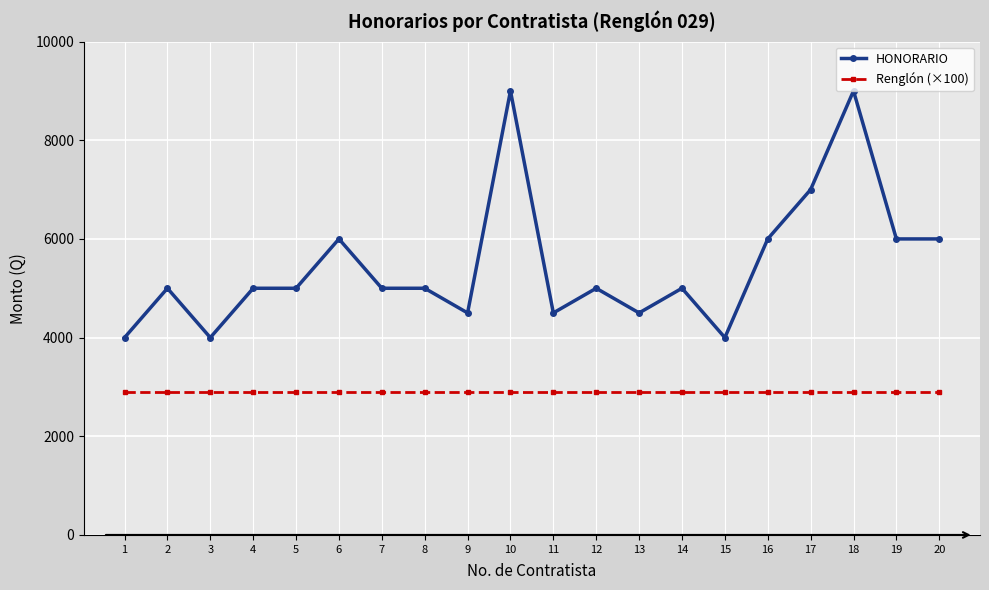

True or false: Renglón (×100) and HONORARIO cross at least once.

False